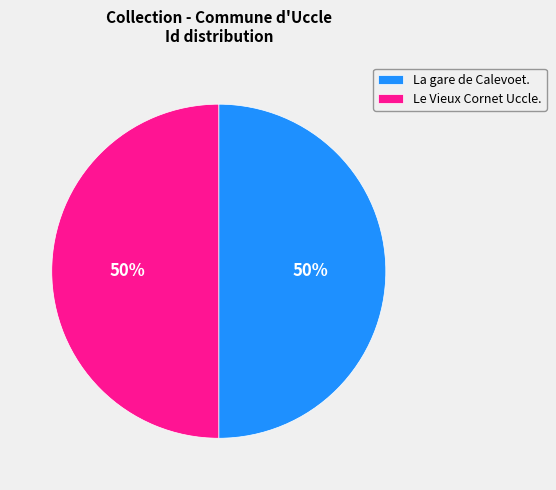

What is the ratio of the value at La gare de Calevoet. to the value at Le Vieux Cornet Uccle.?

1.0